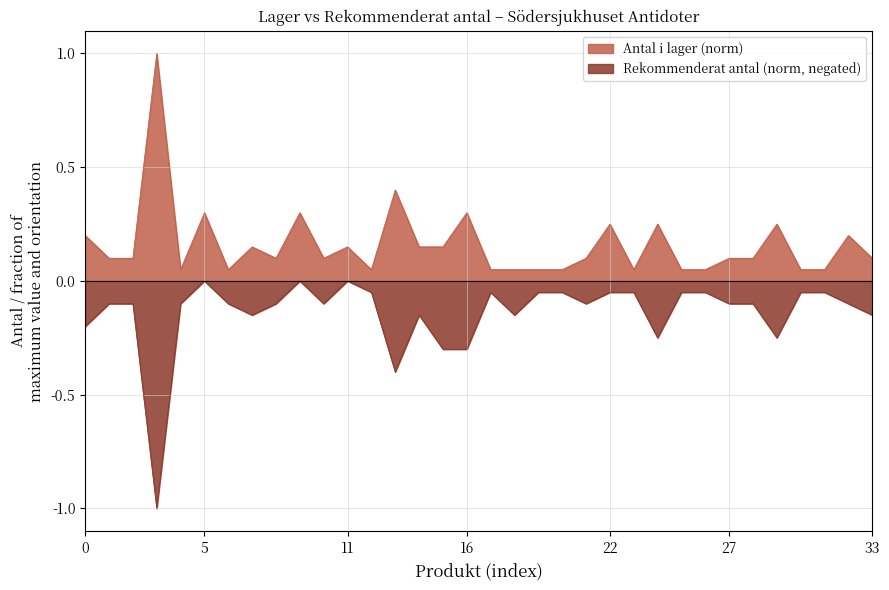

Is it true that rekommenderat_antal equals -0.1 at 30?

True